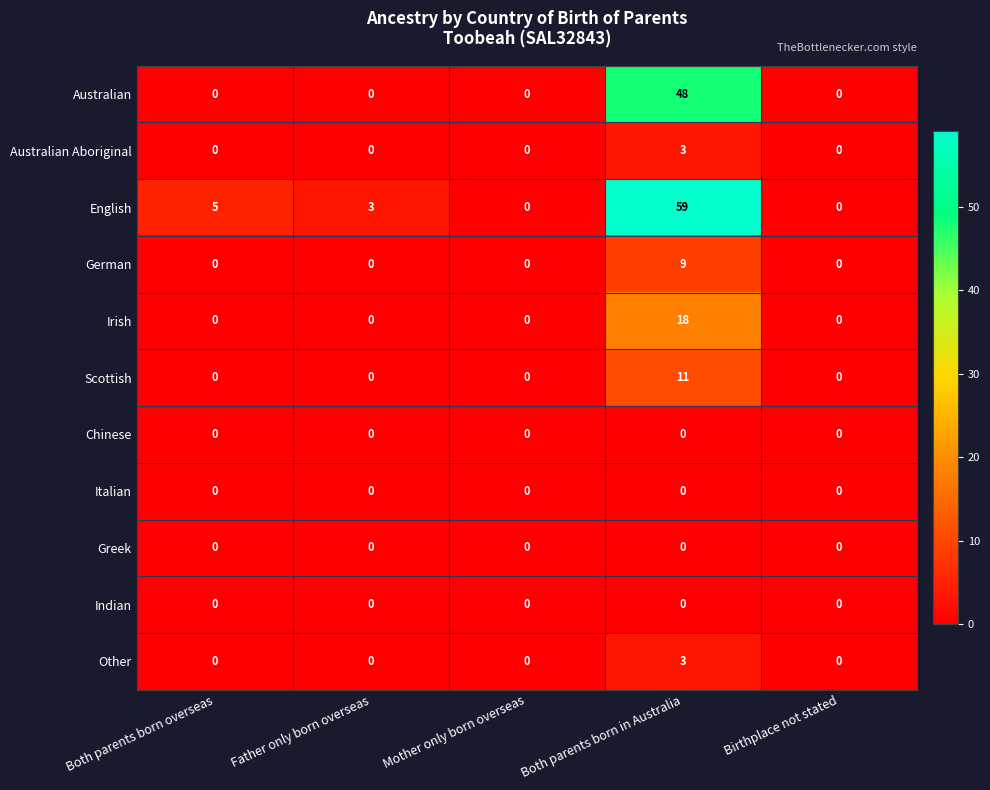

Which series has the largest range (max minus min)?

English